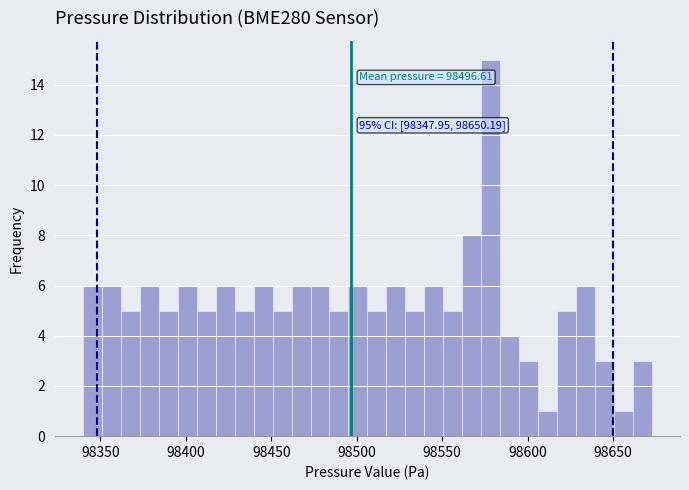

Around what value on the x-axis is the tallest bar? Give the approximate position of its centre, as read against the axis.

98580